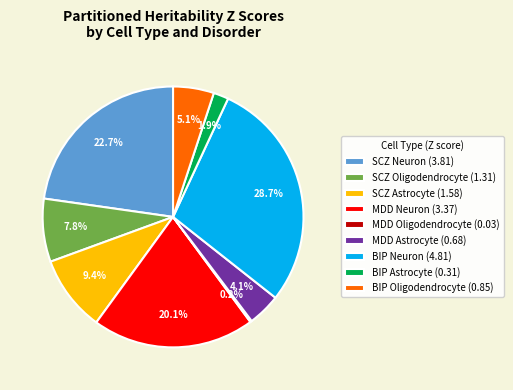

To the nearest percent, what is the difference between the largest and smallest slice percentages?

29%